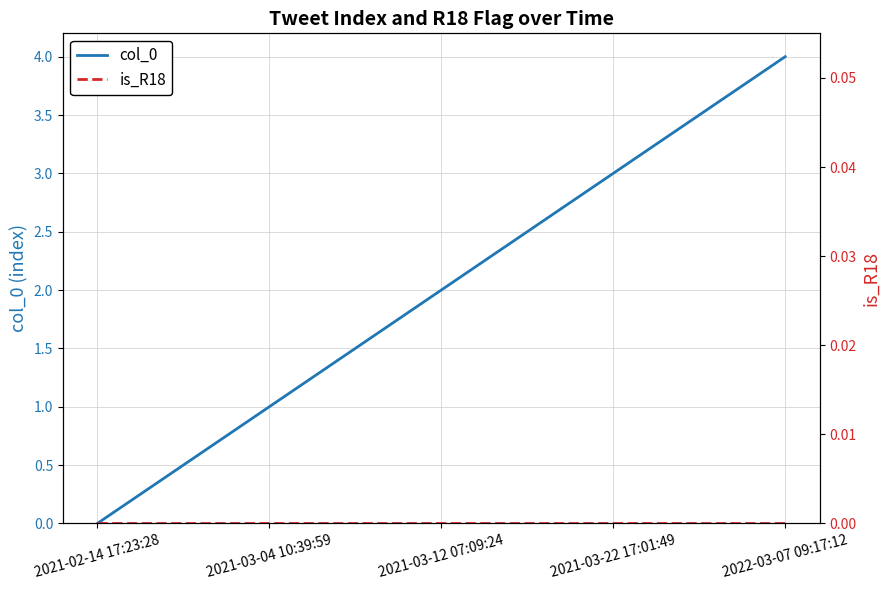

Which series changed the most between 2021-02-14 17:23:28 and 2021-03-04 10:39:59?

col_0